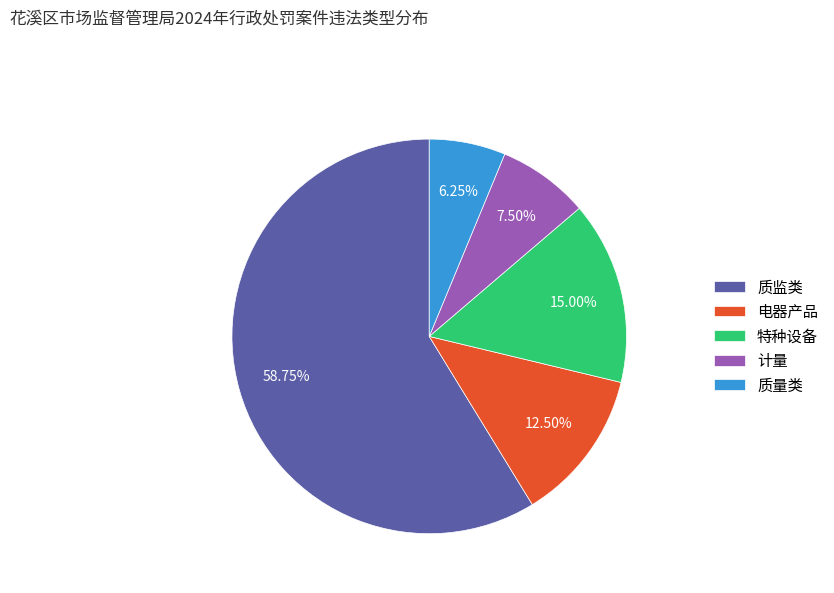

Which category accounts for the majority?

质监类